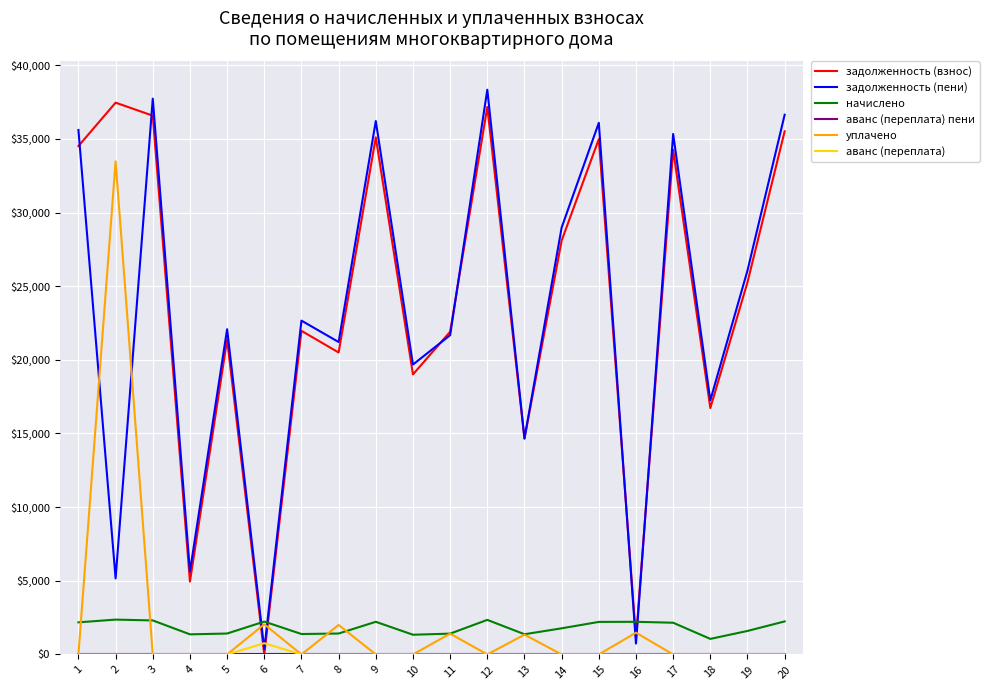

True or false: начислено and задолженность (взнос) cross at least once.

True